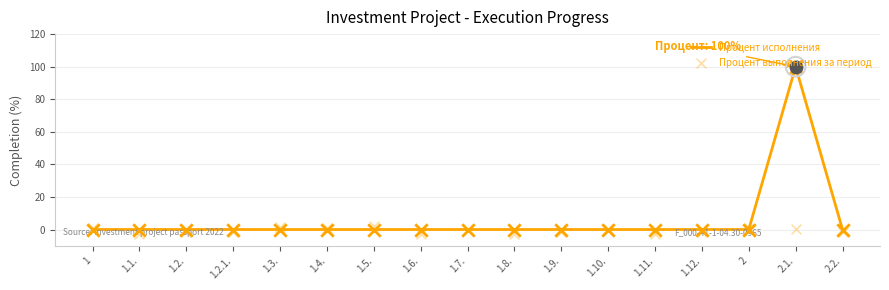

Which series contains the lowest Y value?

Процент выполнения за период